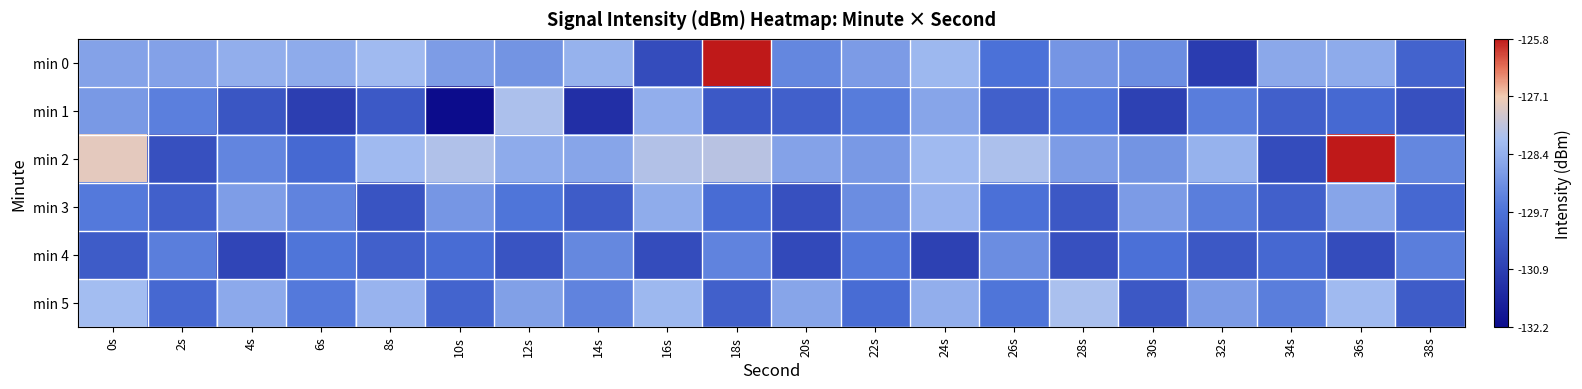

Reading left to right, transcribe all the data shown in this chart.

min 0: 0s=-128.7	2s=-128.7	4s=-128.4	6s=-128.5	8s=-128.2	10s=-128.8	12s=-128.9	14s=-128.3	16s=-130.6	18s=-125.8	20s=-129.2	22s=-128.8	24s=-128.2	26s=-129.7	28s=-128.9	30s=-129.1	32s=-131.0	34s=-128.5	36s=-128.5	38s=-130.0
min 1: 0s=-128.8	2s=-129.4	4s=-130.4	6s=-131.0	8s=-130.3	10s=-132.2	12s=-128.0	14s=-131.3	16s=-128.4	18s=-130.3	20s=-130.1	22s=-129.4	24s=-128.6	26s=-130.1	28s=-129.6	30s=-130.9	32s=-129.4	34s=-130.1	36s=-129.9	38s=-130.5
min 2: 0s=-127.3	2s=-130.5	4s=-129.3	6s=-129.9	8s=-128.1	10s=-127.9	12s=-128.5	14s=-128.6	16s=-127.9	18s=-127.8	20s=-128.7	22s=-128.8	24s=-128.2	26s=-128.0	28s=-128.8	30s=-128.9	32s=-128.3	34s=-130.6	36s=-125.8	38s=-129.2
min 3: 0s=-129.5	2s=-130.1	4s=-128.8	6s=-129.3	8s=-130.4	10s=-128.9	12s=-129.6	14s=-130.2	16s=-128.4	18s=-129.8	20s=-130.5	22s=-129.1	24s=-128.3	26s=-129.7	28s=-130.3	30s=-128.8	32s=-129.4	34s=-130.1	36s=-128.6	38s=-129.9
min 4: 0s=-130.2	2s=-129.4	4s=-130.8	6s=-129.6	8s=-130.1	10s=-129.8	12s=-130.4	14s=-129.2	16s=-130.6	18s=-129.3	20s=-130.7	22s=-129.5	24s=-130.9	26s=-129.1	28s=-130.5	30s=-129.7	32s=-130.3	34s=-129.9	36s=-130.6	38s=-129.4
min 5: 0s=-128.1	2s=-129.9	4s=-128.5	6s=-129.5	8s=-128.3	10s=-130.0	12s=-128.7	14s=-129.3	16s=-128.2	18s=-130.1	20s=-128.6	22s=-129.8	24s=-128.4	26s=-129.6	28s=-128.0	30s=-130.3	32s=-128.8	34s=-129.4	36s=-128.2	38s=-130.2